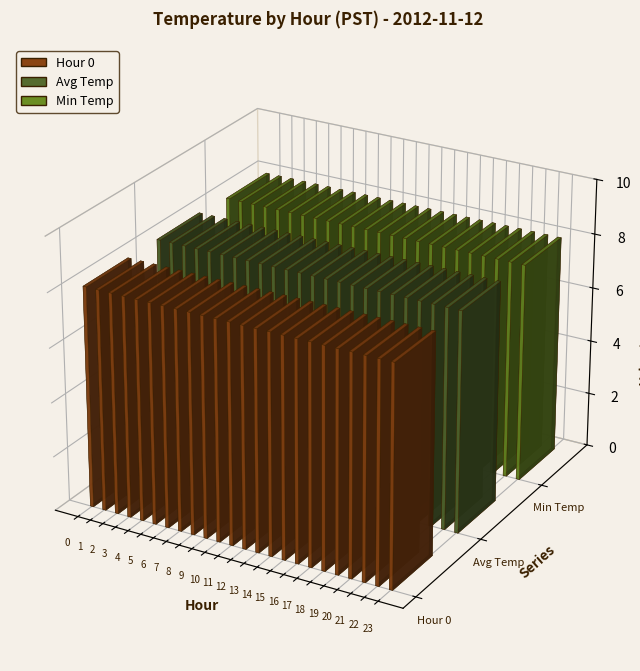

What are all the series names shown in the legend?

Hour 0, Avg Temp, Min Temp